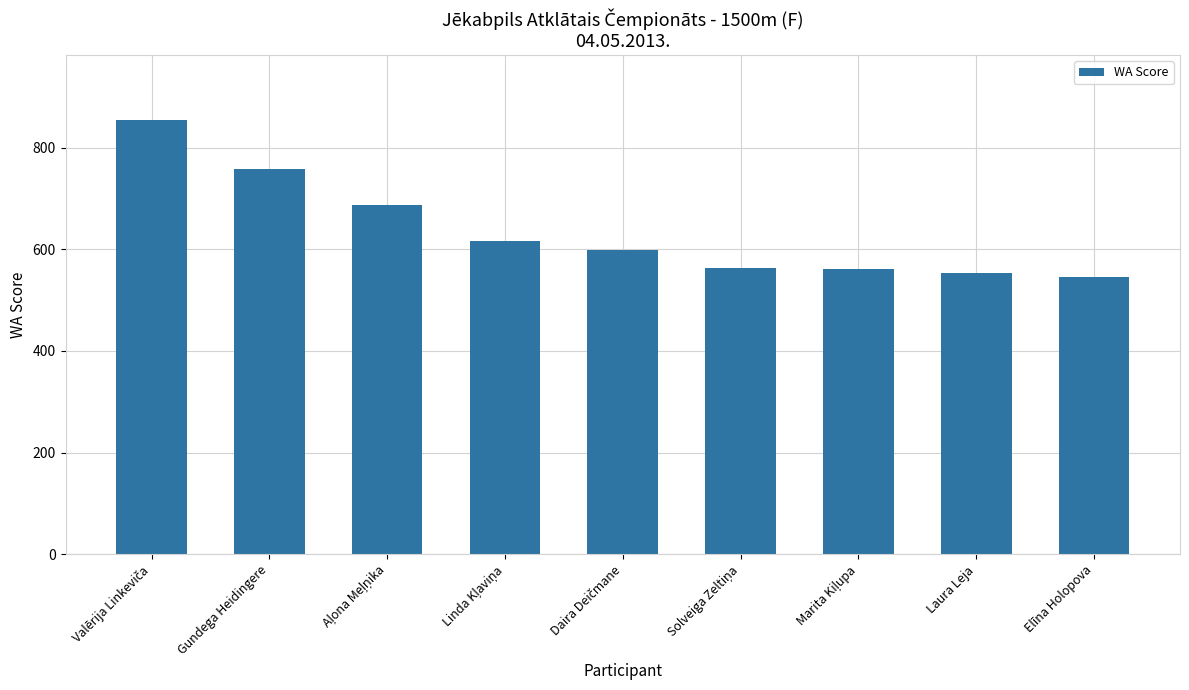

True or false: the data shows 553 at Laura Leja.

True